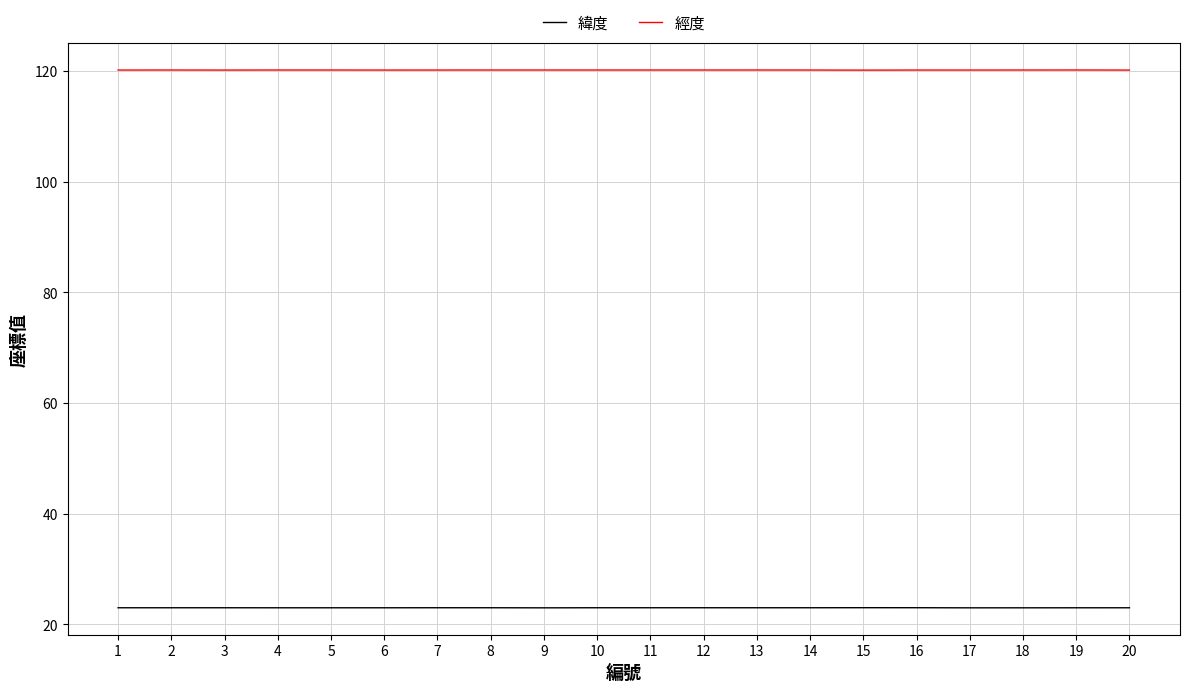

What is the smallest value displayed?

23.0